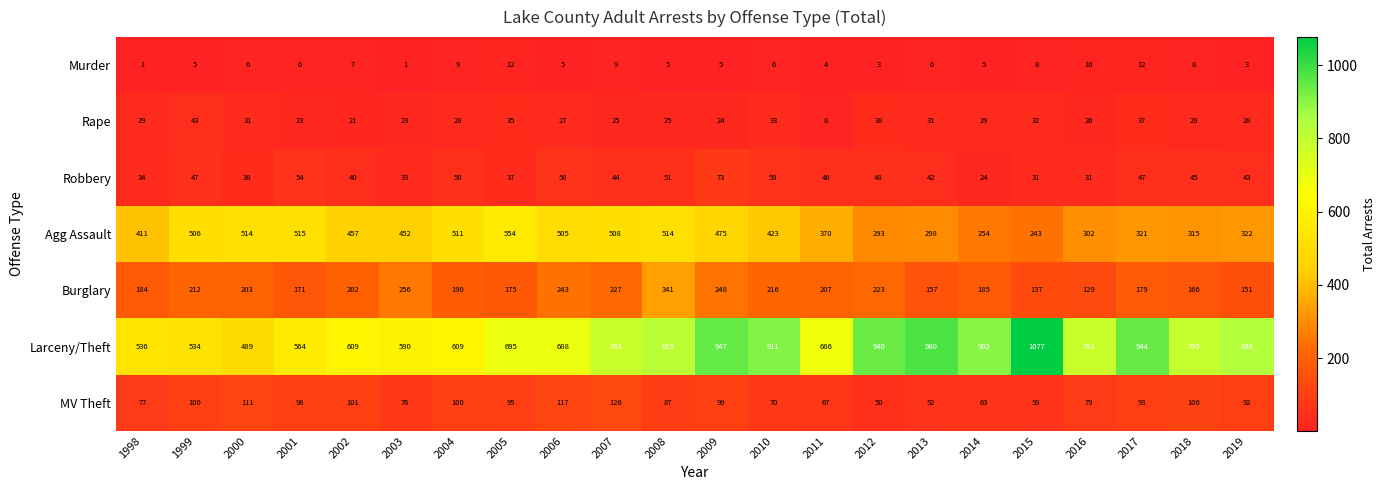

At which label does Robbery reach its peak?

2009